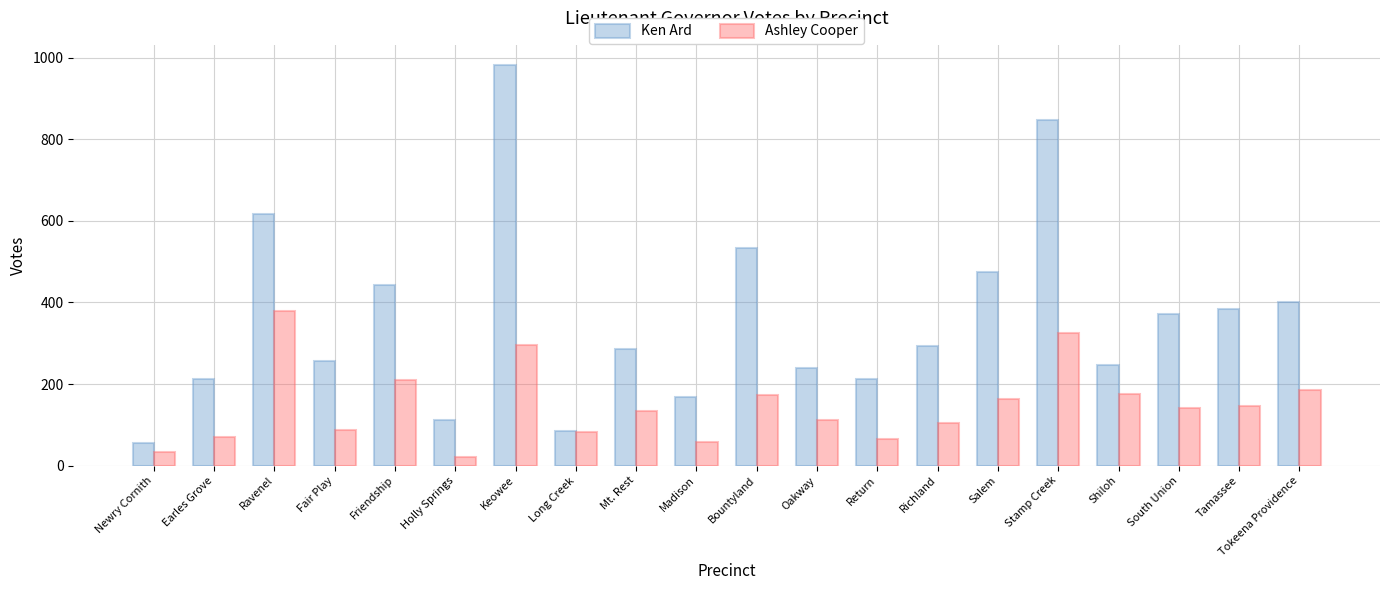

What position from the right is Ravenel?

18